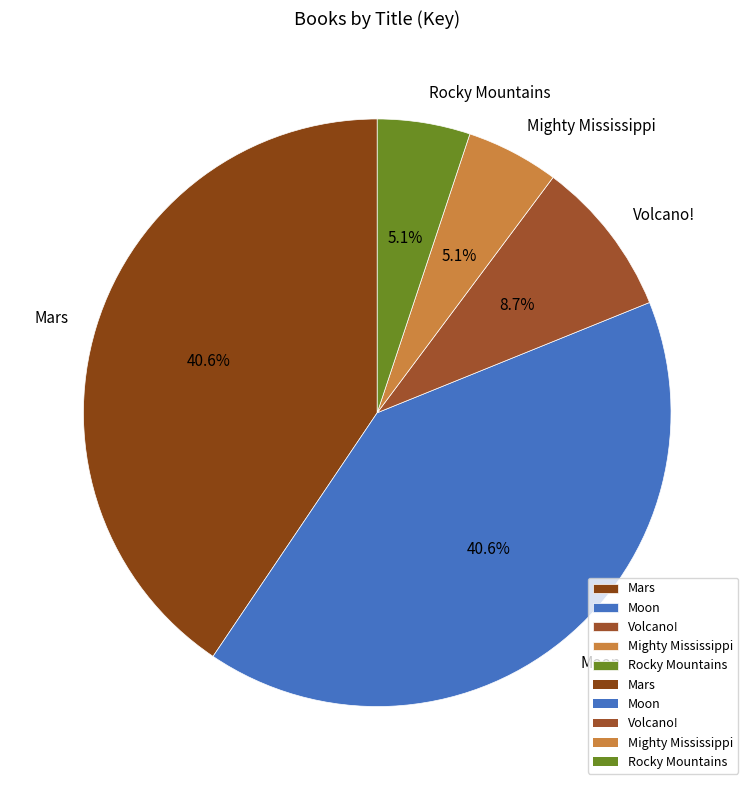

To the nearest percent, what is the average slice percentage?

20%